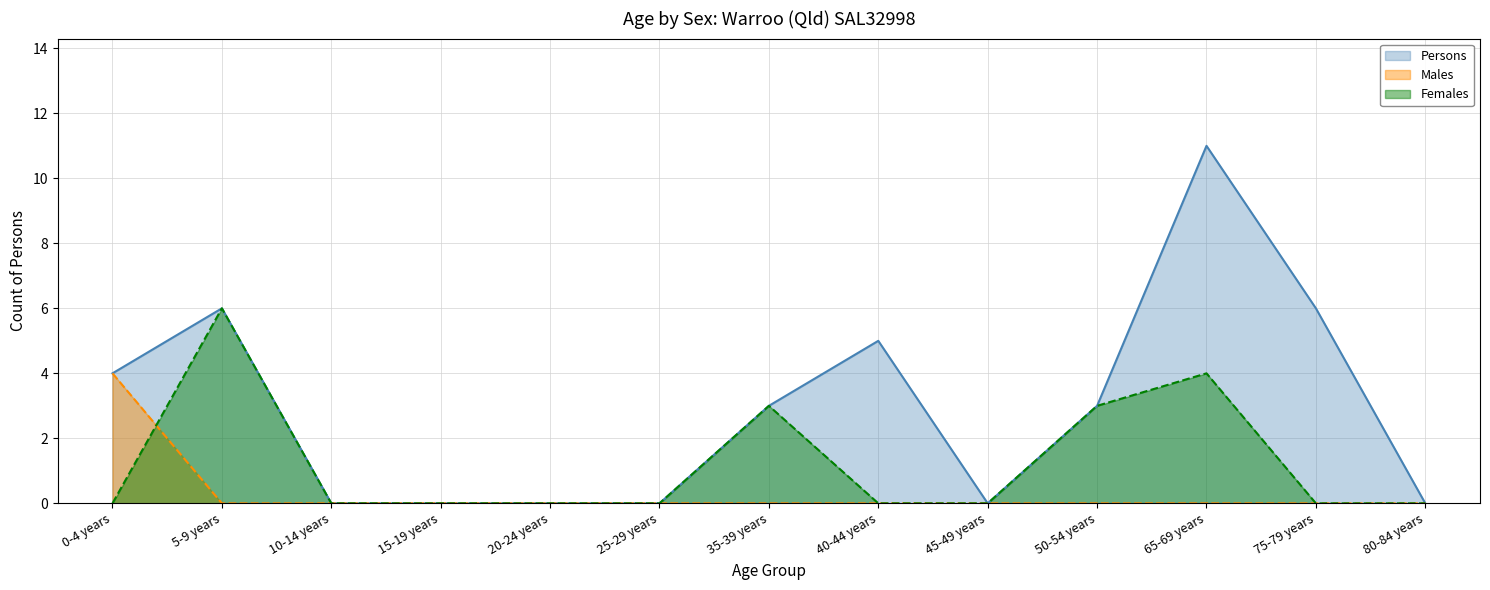

Reading left to right, transcribe all the data shown in this chart.

Males: 4	0	0	0	0	0	0	0	0	0	0	0	0
Females: 0	6	0	0	0	0	3	0	0	3	4	0	0
Persons: 4	6	0	0	0	0	3	5	0	3	11	6	0